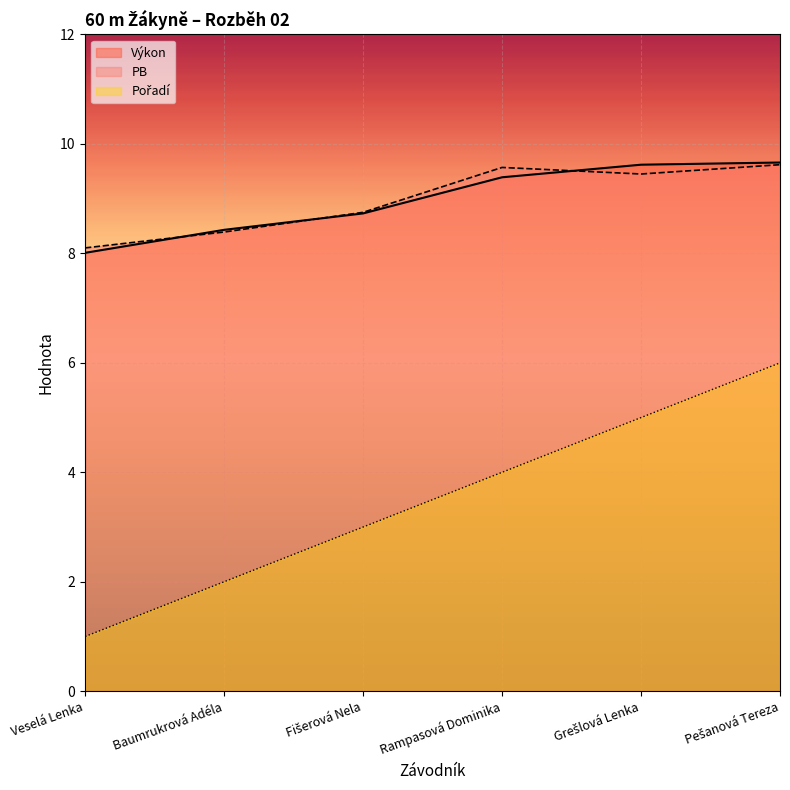

Is it true that Pořadí equals 4.7 at Fišerová Nela?

False